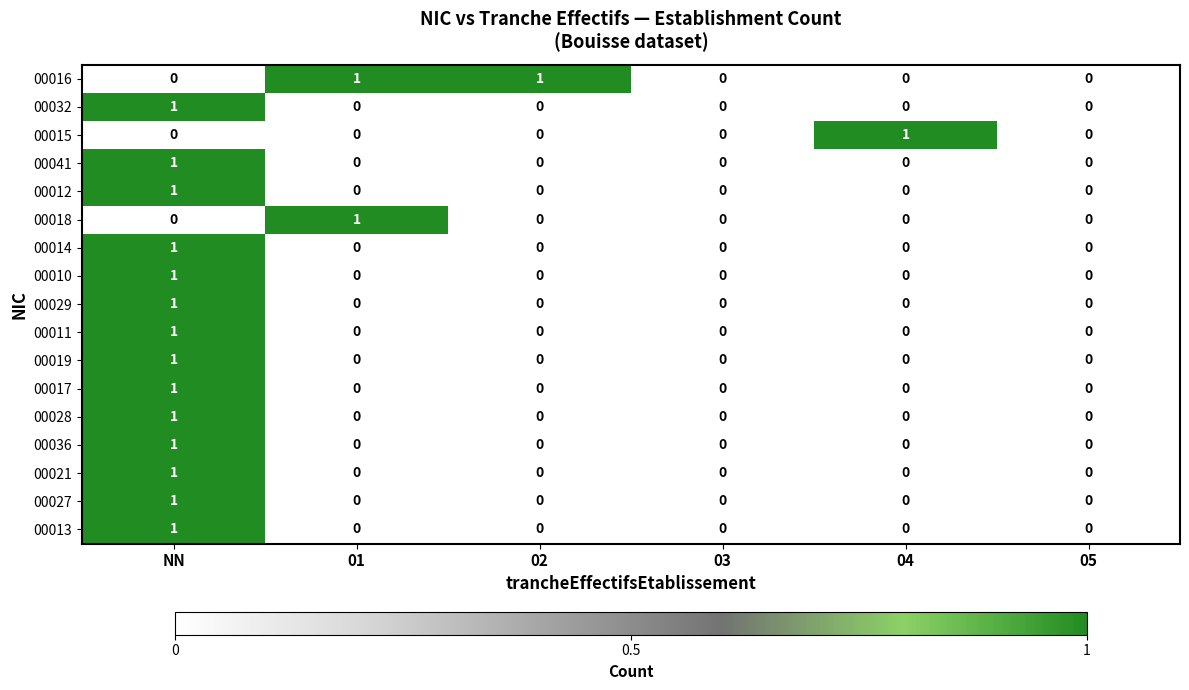

Which series has the largest total across all categories?

00016